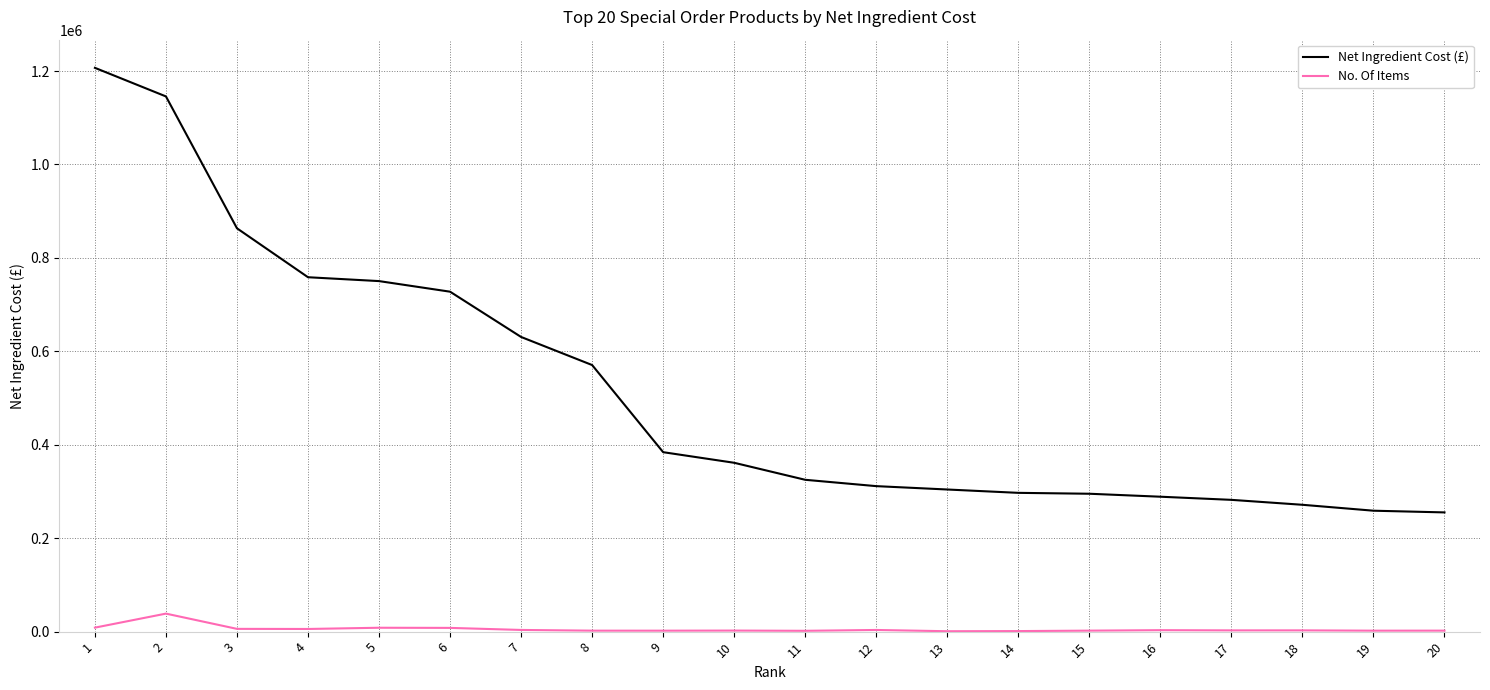

At which label does Net Ingredient Cost (£) reach its peak?

1